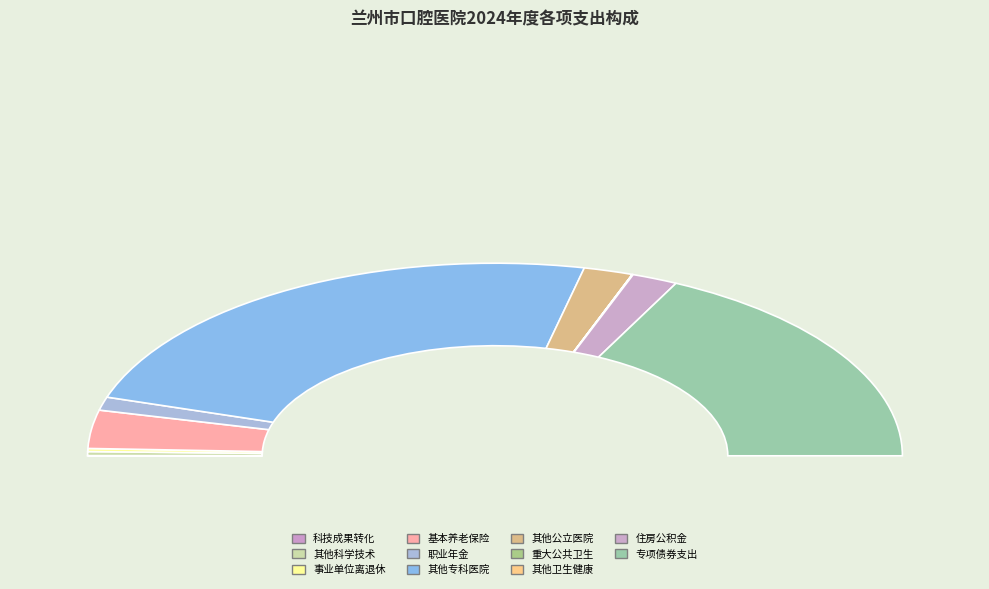

Combined, what portion of the pie is 住房公积金 and 机关事业单位职业年金缴费支出?

5.9%